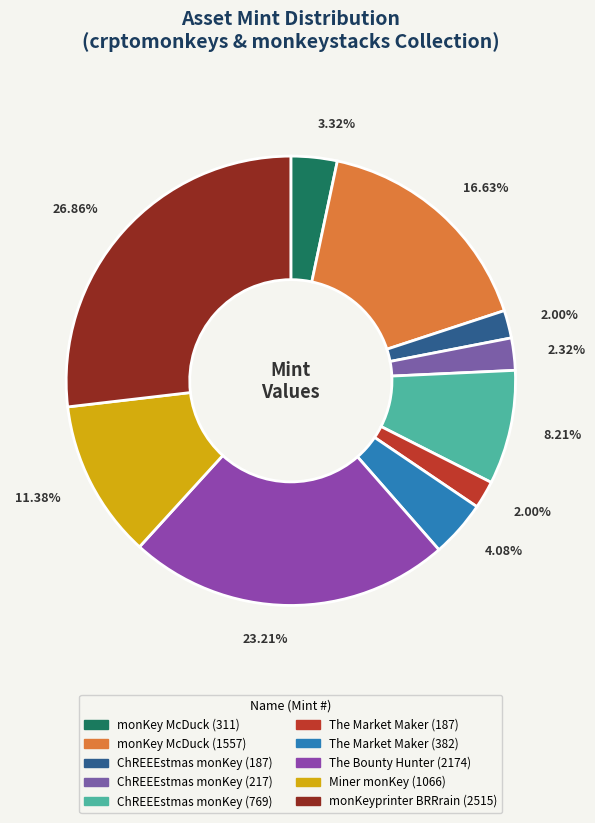

To the nearest percent, what is the difference between the largest and smallest slice percentages?

25%